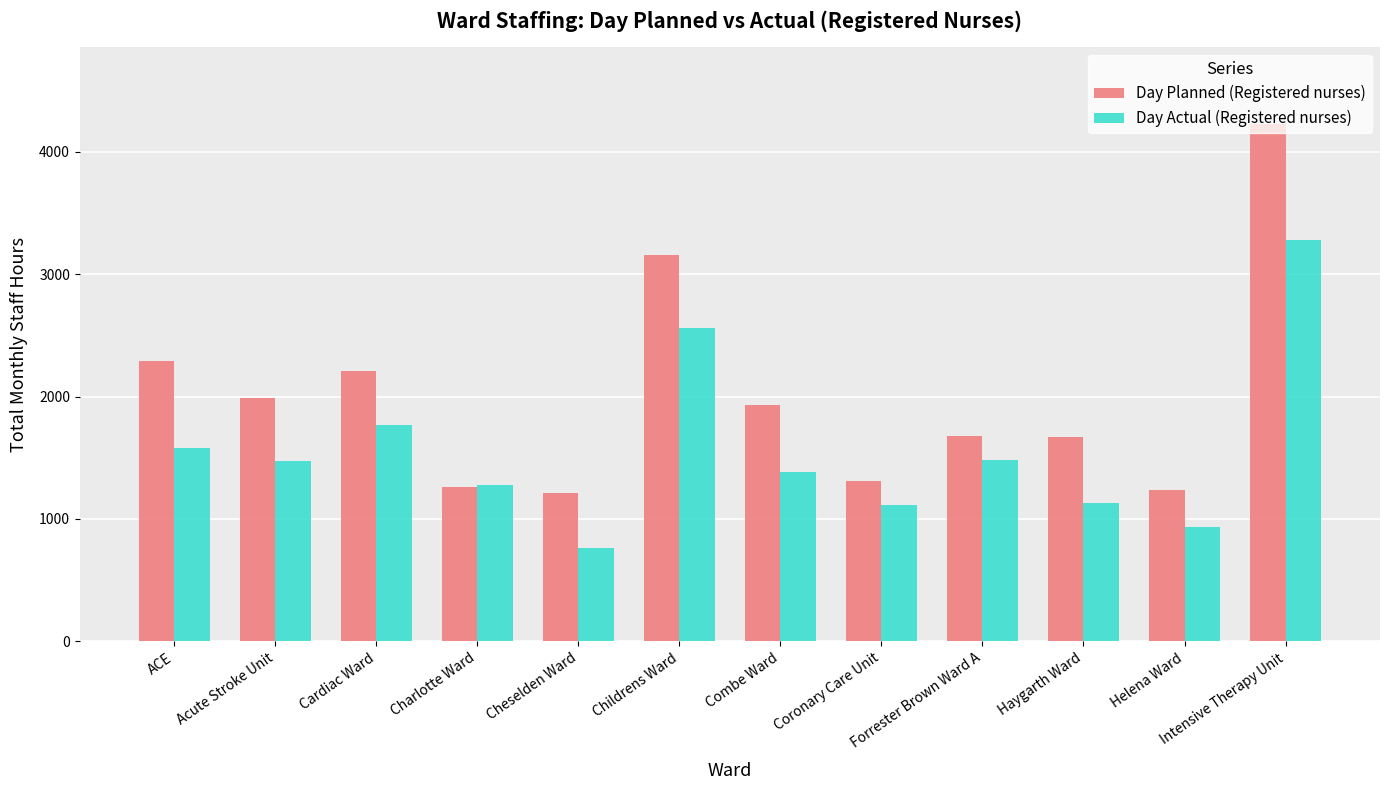

What position from the right is Intensive Therapy Unit?

1